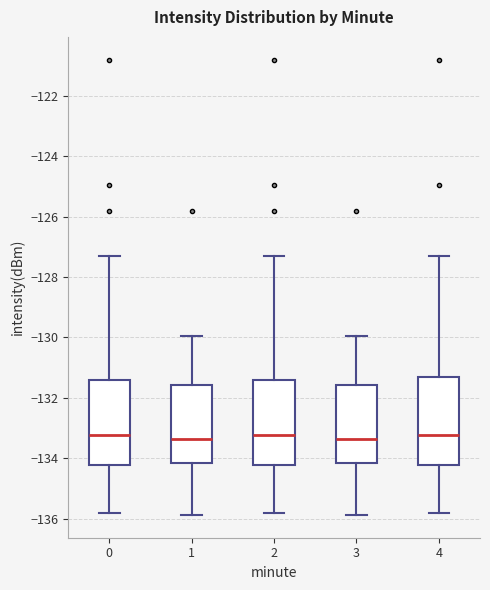

Where is the lower edge of the box at x = 3 on the y-axis? The values are not printed on the chart, so give them approximately, as read against the axis.

-134.2